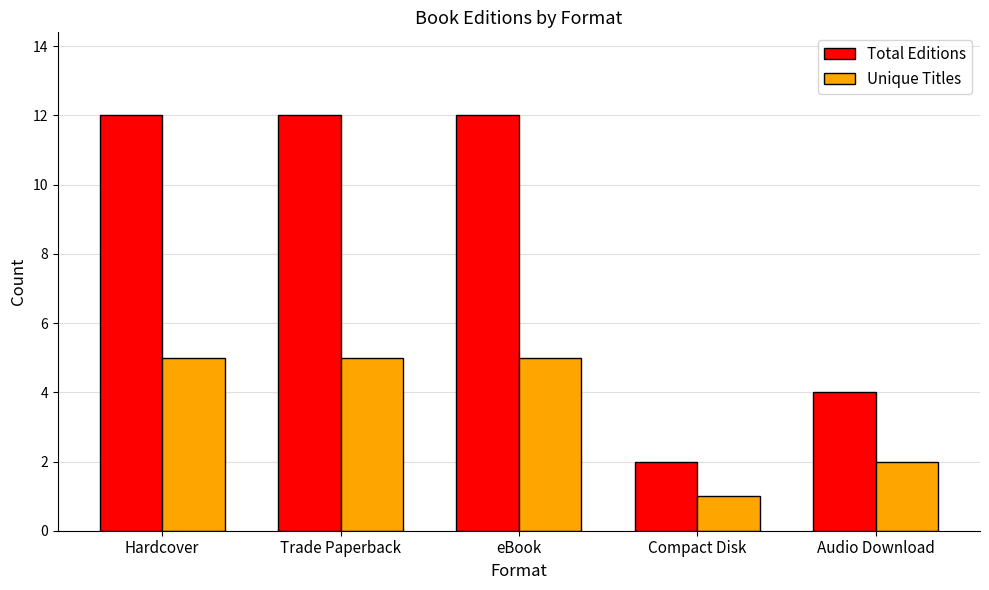

What is the total value across all series at Trade Paperback?

17